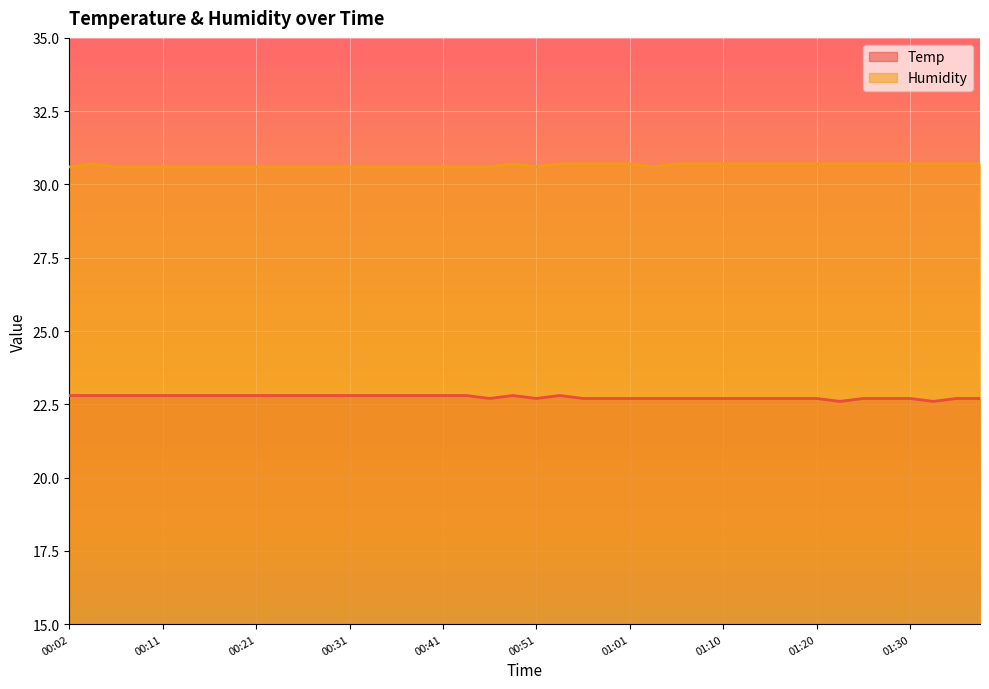

What are all the series names shown in the legend?

Temp, Humidity